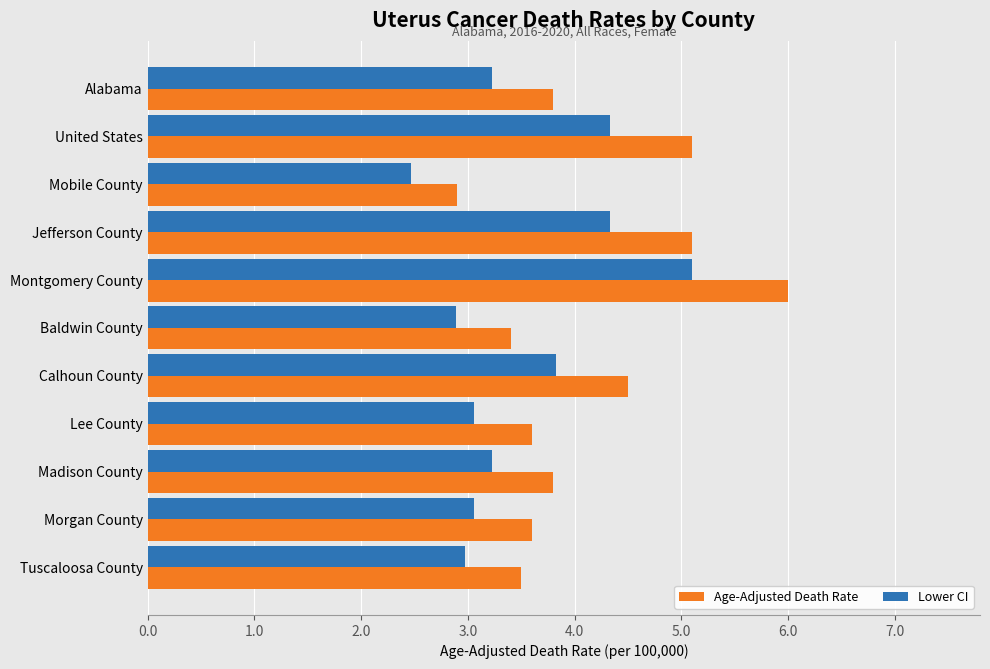

Which series has the widest spread of values?

Age-Adjusted Death Rate